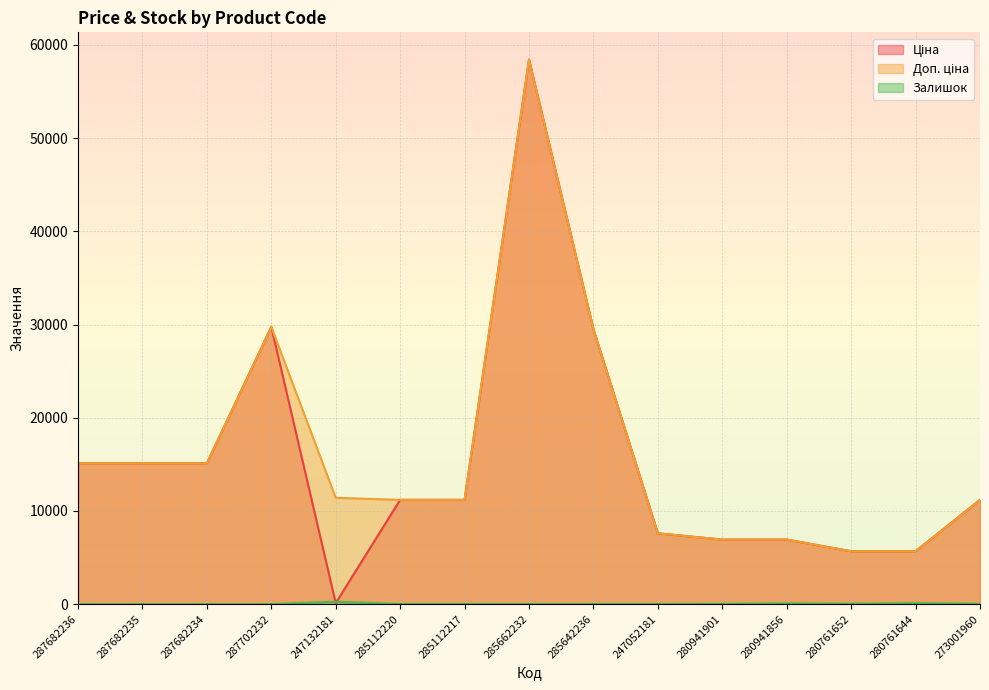

What is the difference between the highest and lowest values at 280941856?

6844.7